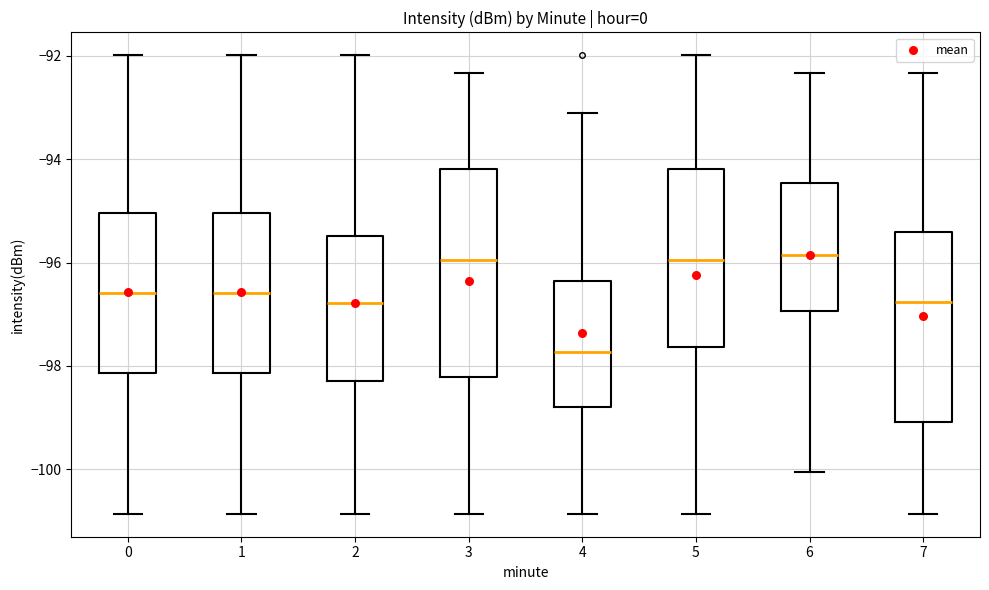

Which box has the lowest median line?

4